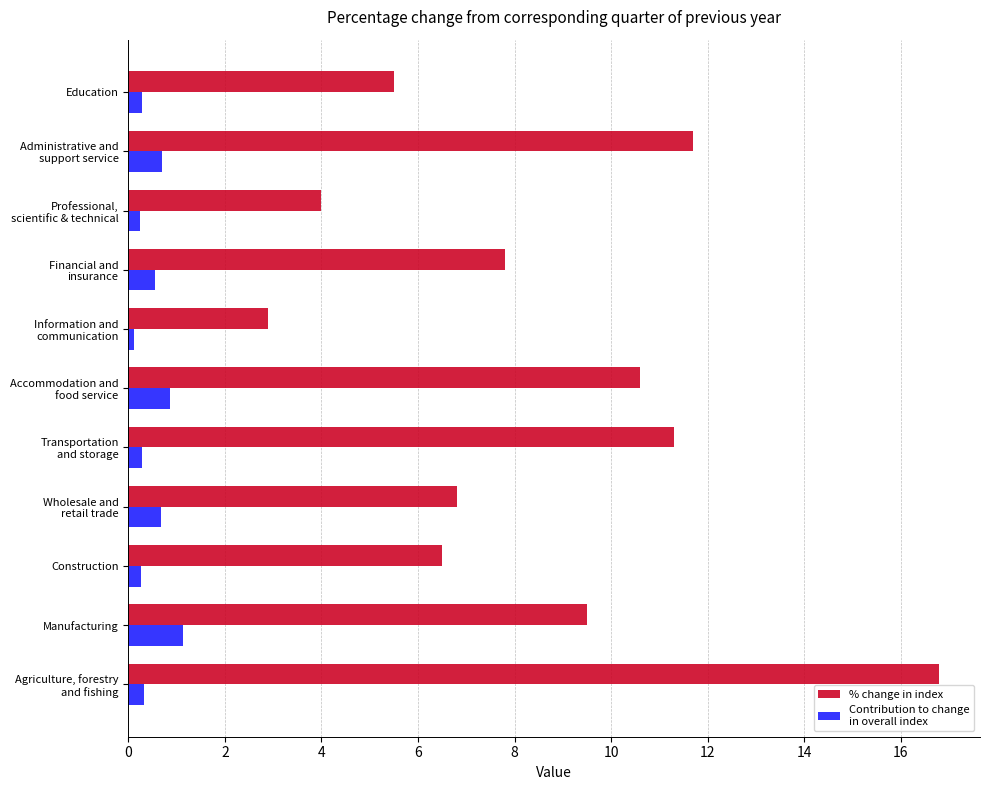

What is the greatest value displayed?

16.8